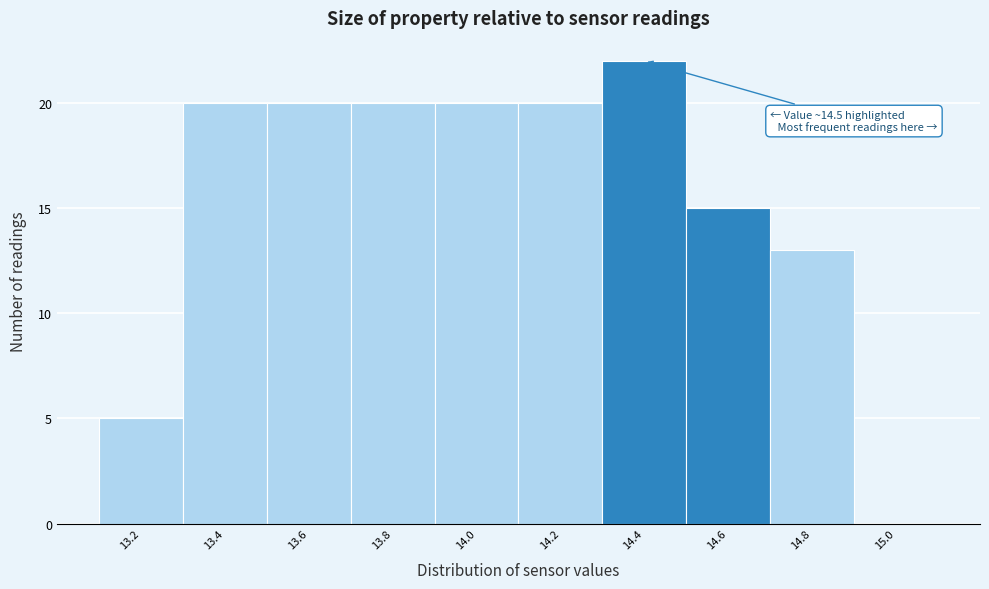

Over which range of the x-axis is the bar tallest?

14.3 to 14.5